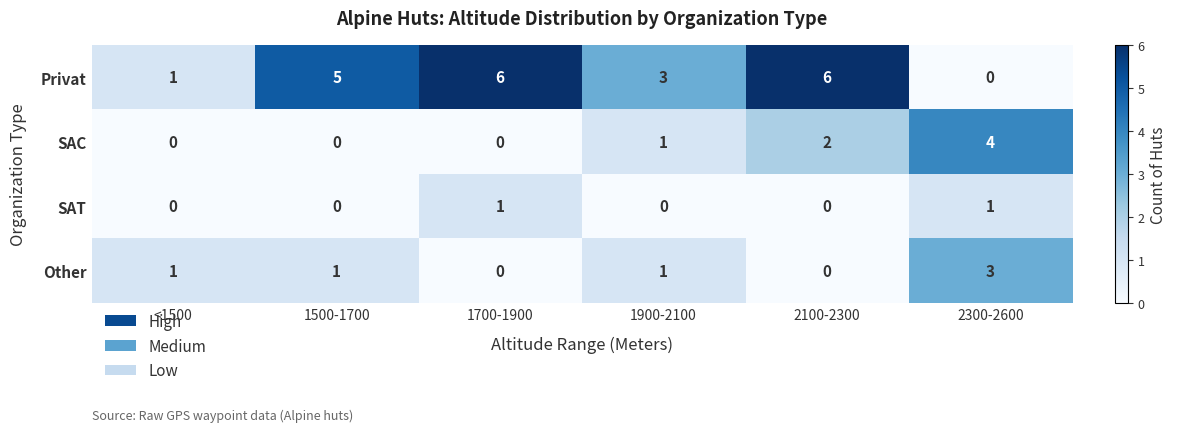

The value of Privat at 1900-2100 is 2. True or false?

False